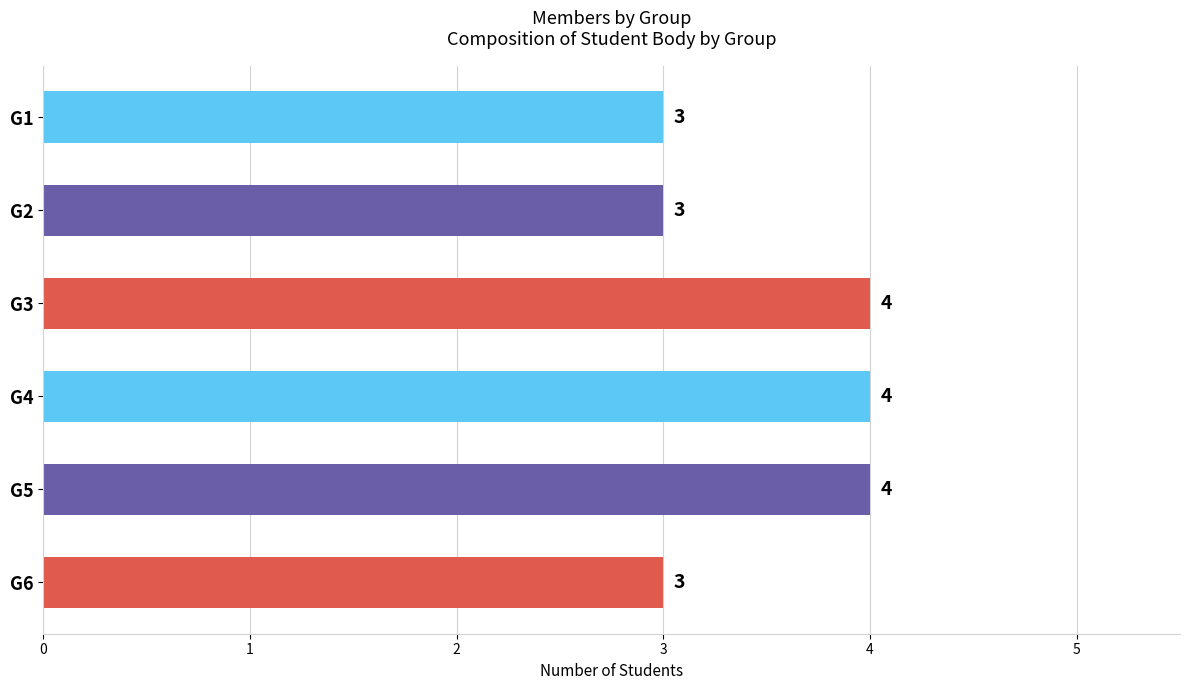

True or false: the data shows 4 at G4.

True